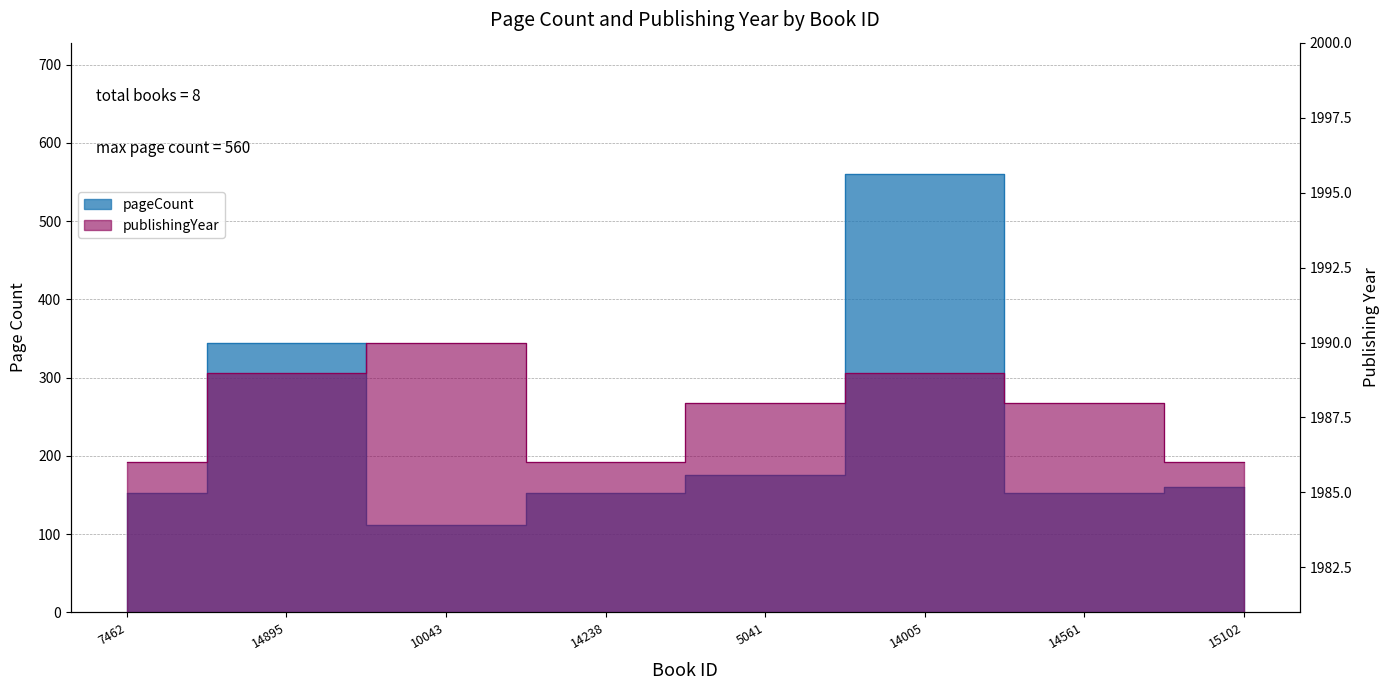

Reading left to right, transcribe all the data shown in this chart.

pageCount: 152	344	112	152	176	560	152	160
publishingYear: 1986	1989	1990	1986	1988	1989	1988	1986